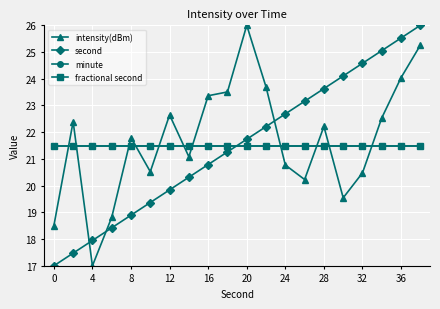

What is the value of the minute point at the 12th from the left?

21.5